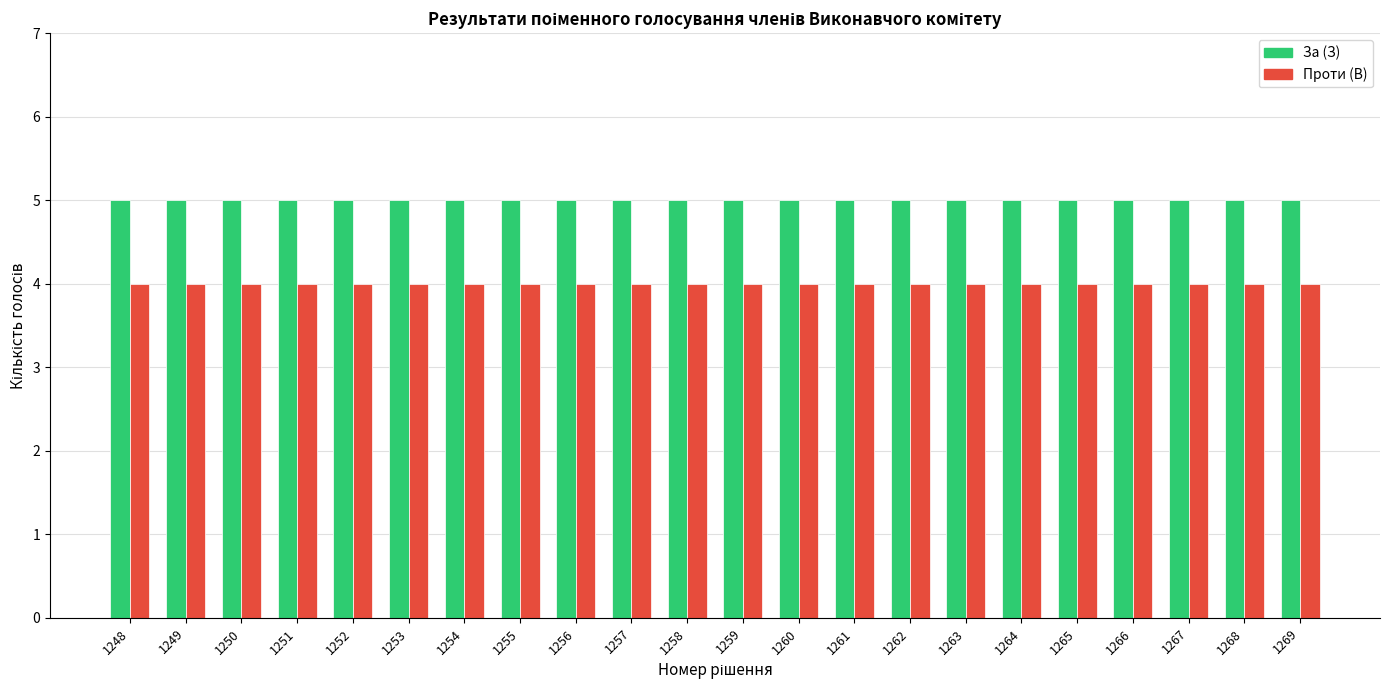

What is the value of the Проти (В) bar at the 11th from the left?

4